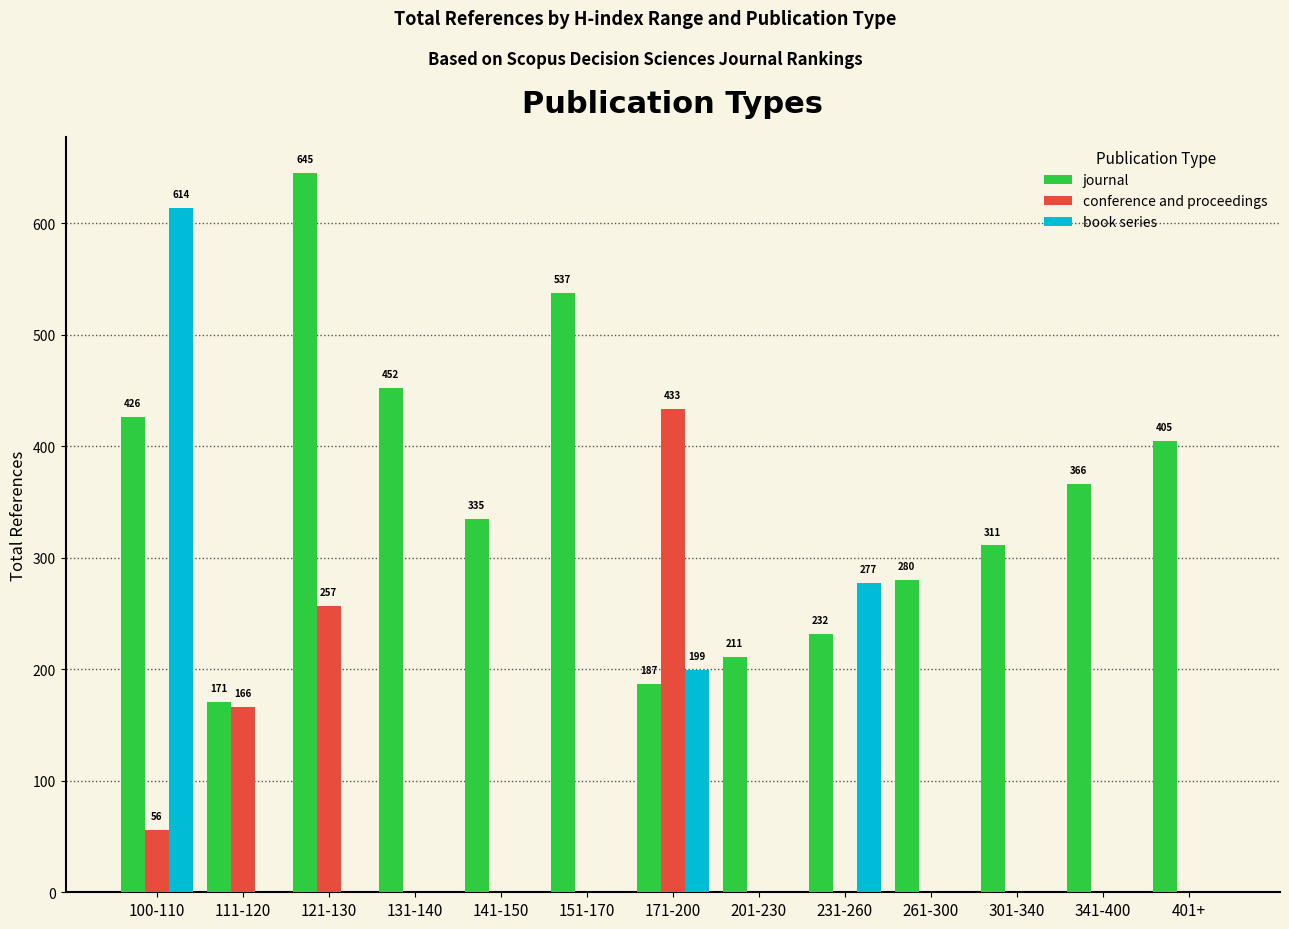

What is the sum of all conference and proceedings values?

912